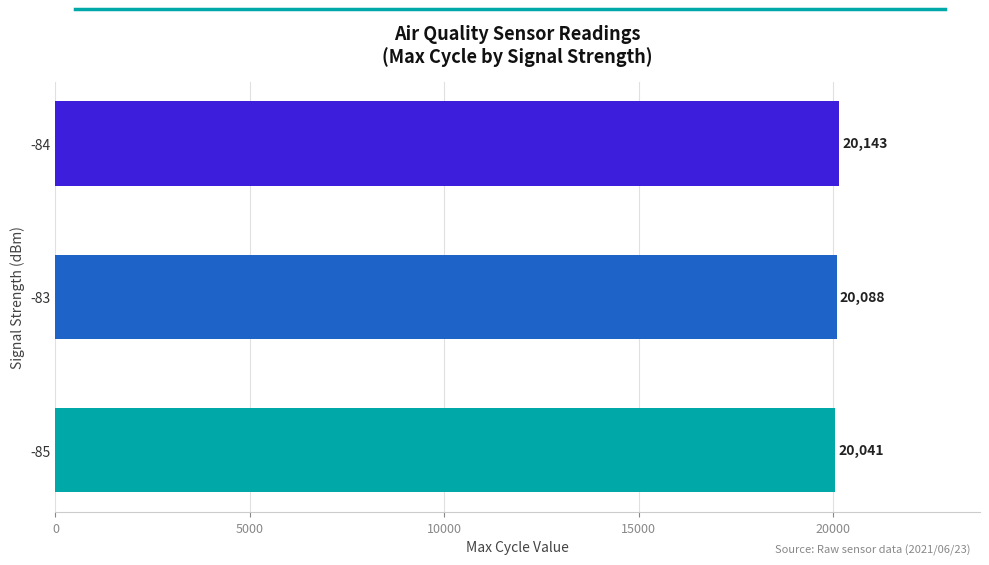

True or false: the data shows 20143 at -84.

True